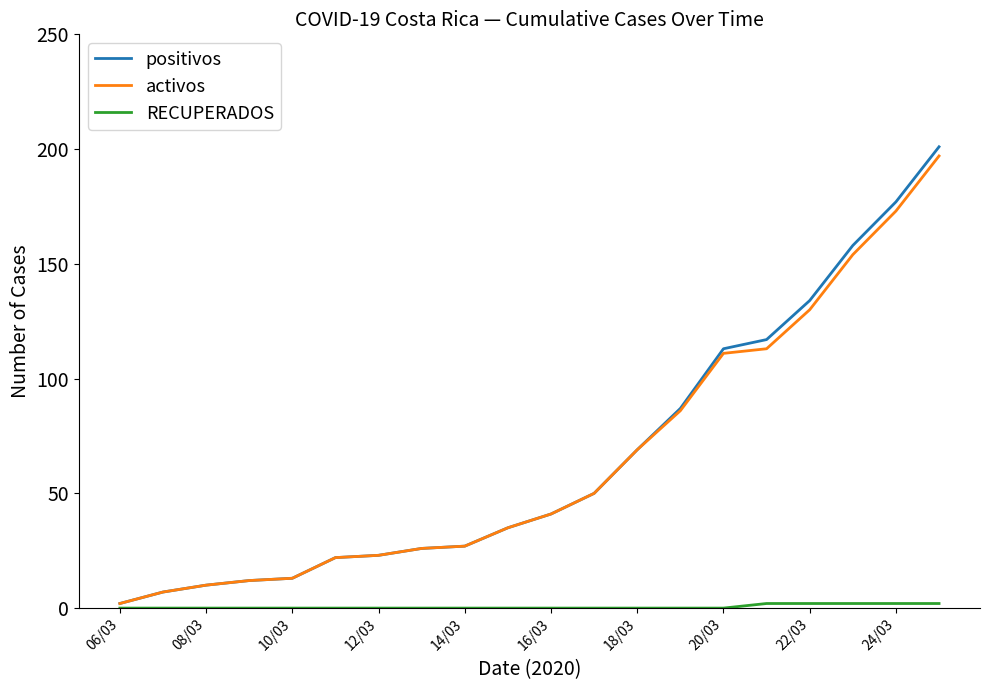

What is the maximum value for positivos?

201